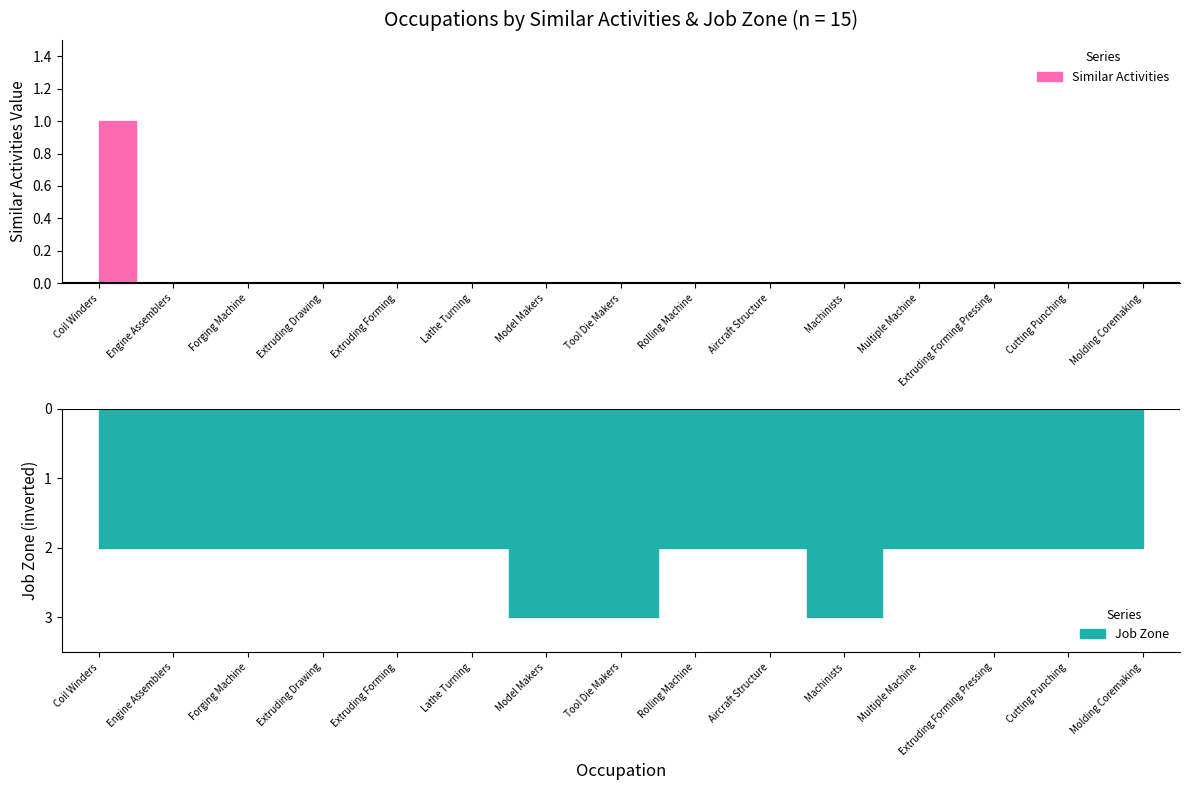

What is the total value across all series at Tool Die Makers?

3